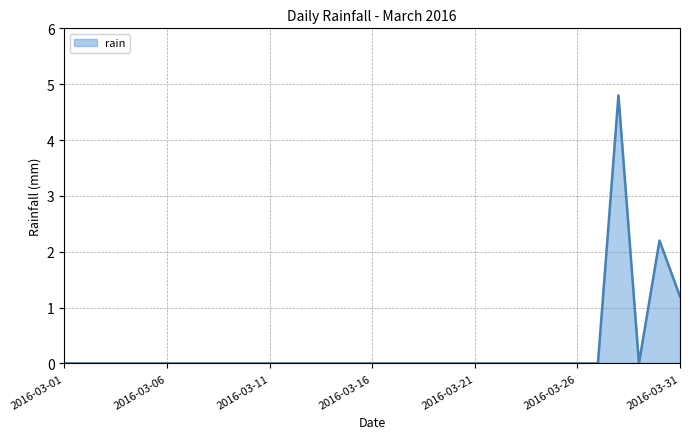

Does the chart display data point markers on the line(s)?

No